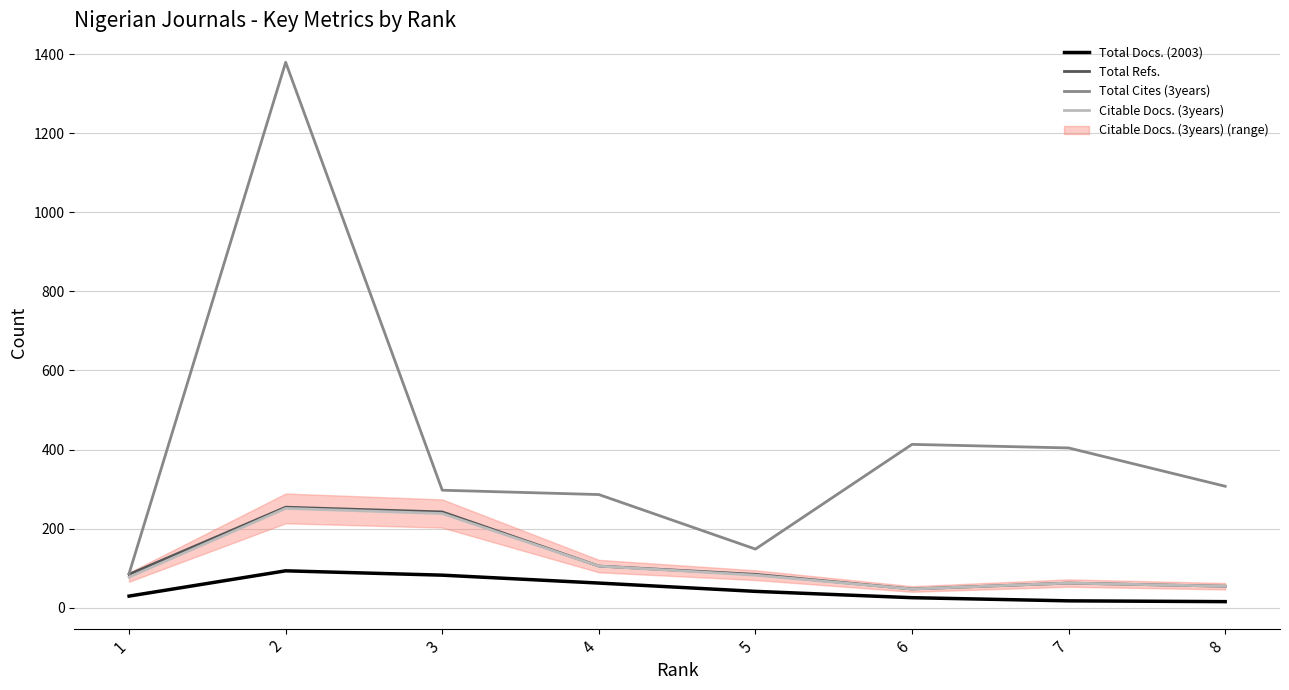

What is the lowest value of the Total Refs. series?

47